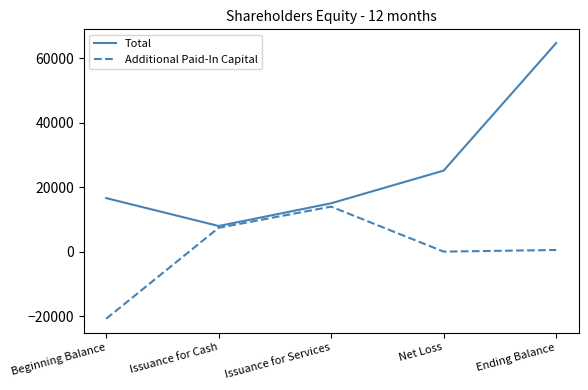

Where is the first local minimum for Total?

Issuance for Cash